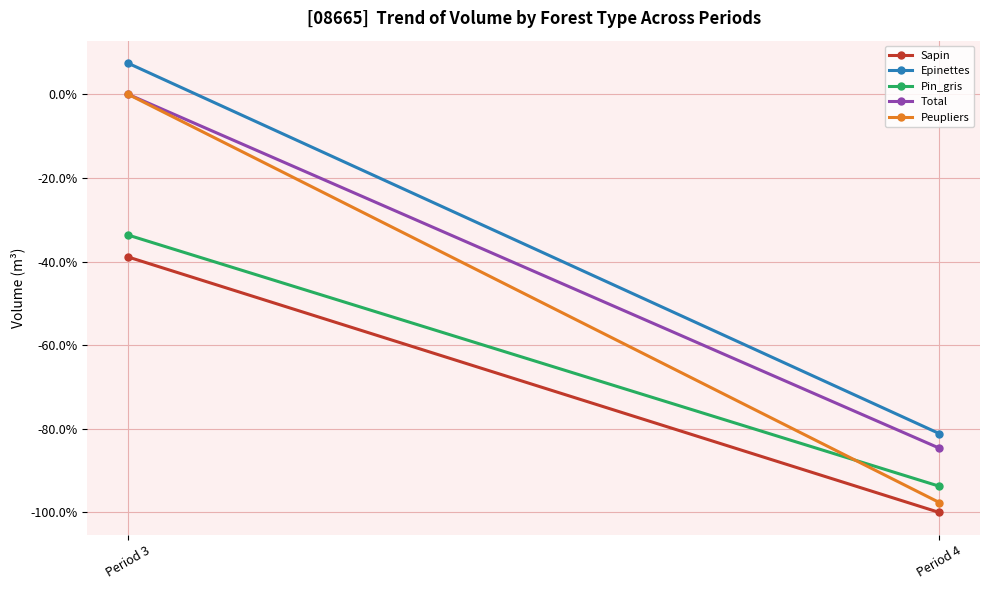

Is it true that Peupliers equals -28.5 at Period 4?

False